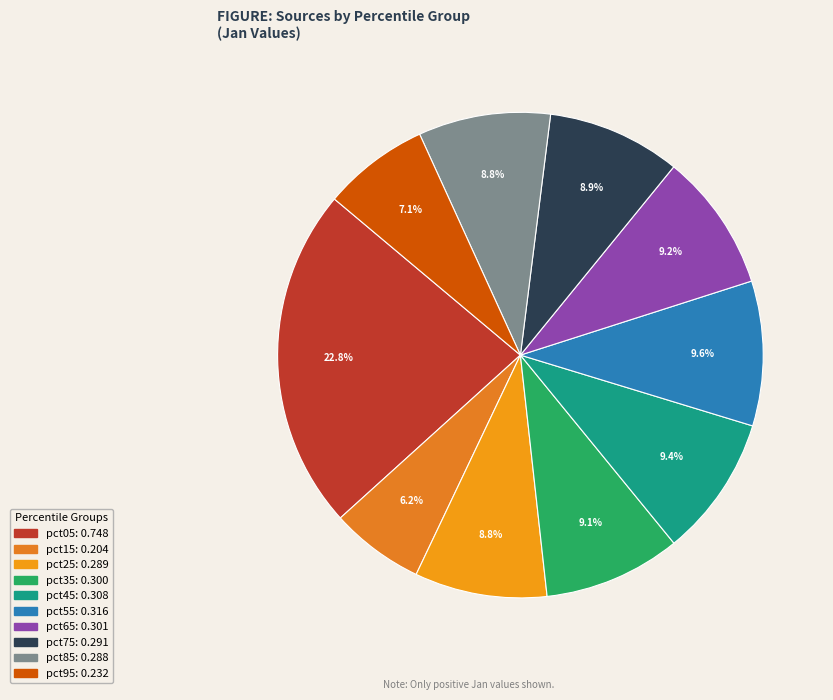

Combined, do pct15 and pct65 account for over 50%?

No